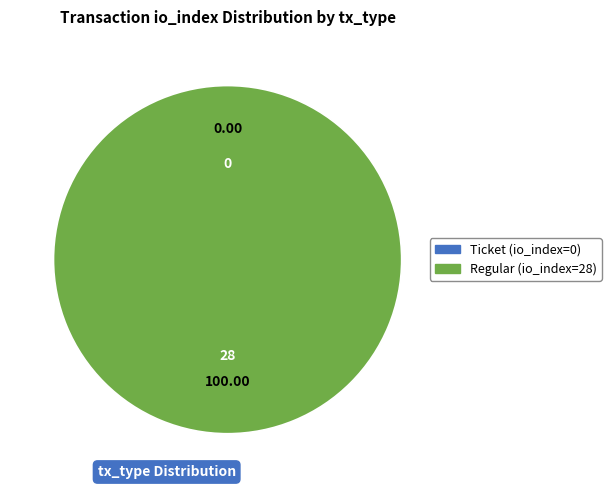

What is the change in value from Ticket (io_index=0) to Regular (io_index=28)?

+28